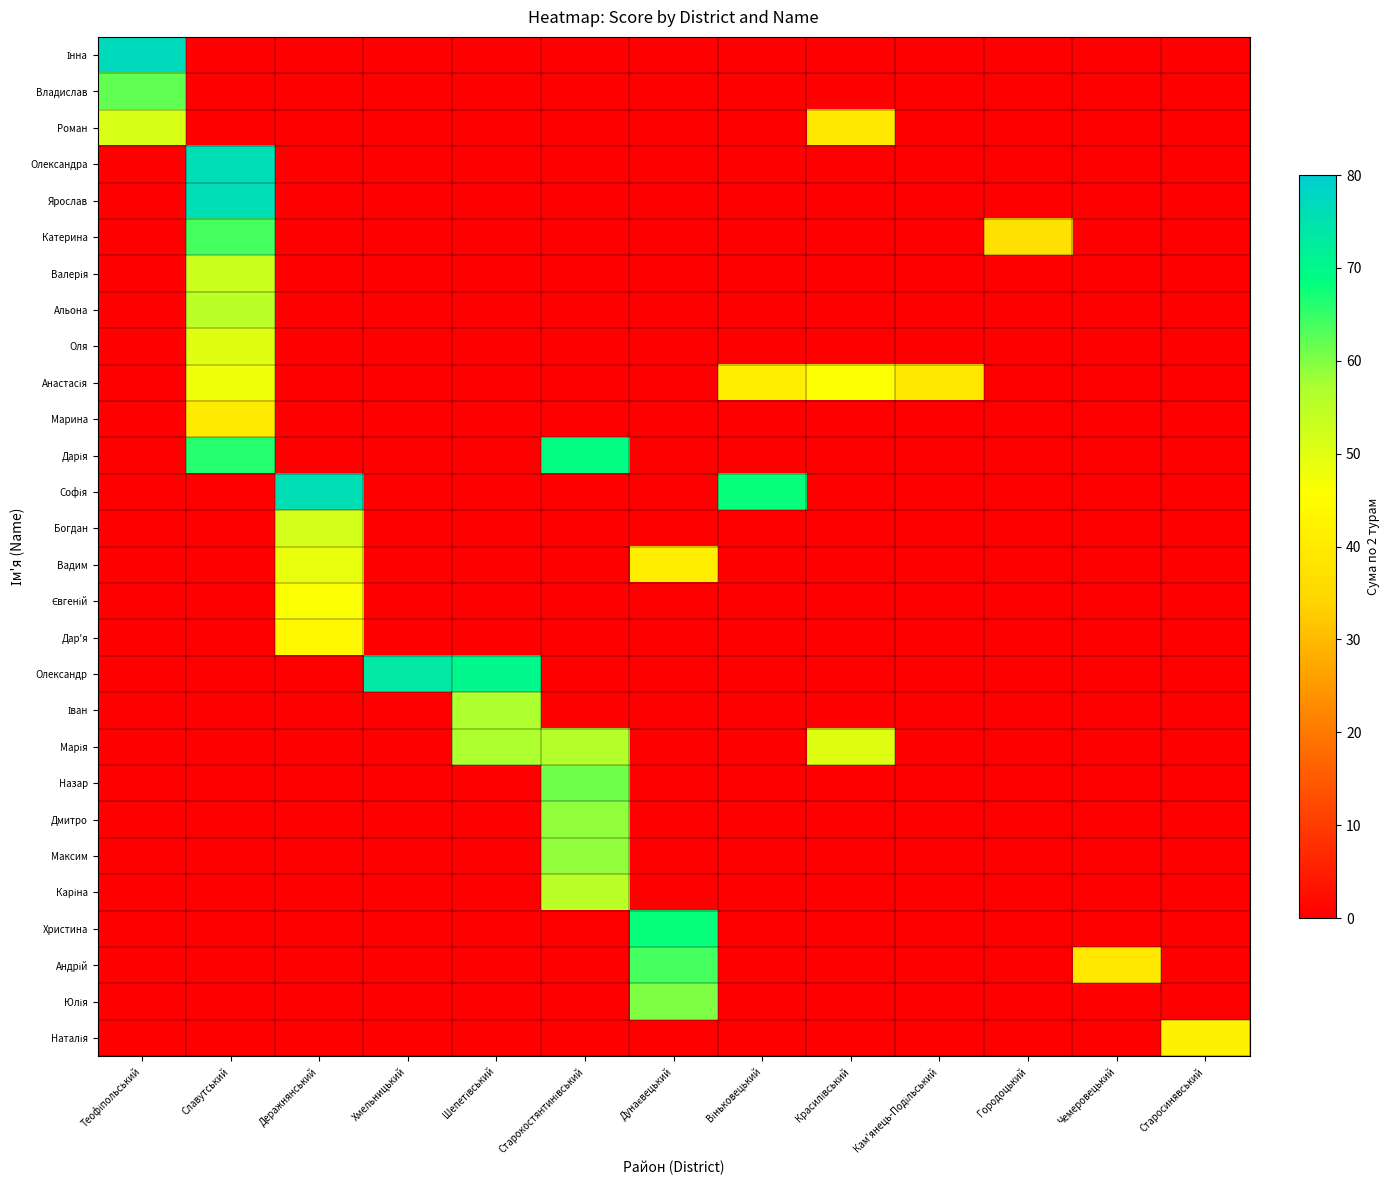

What is the total value across all series at Красилівський?

135